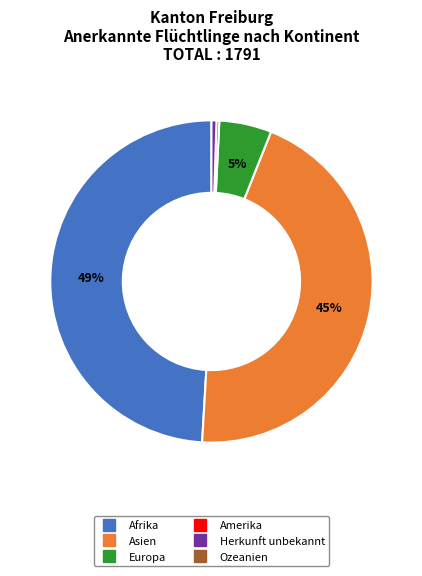

Is there any slice that represents more than half of the pie?

No